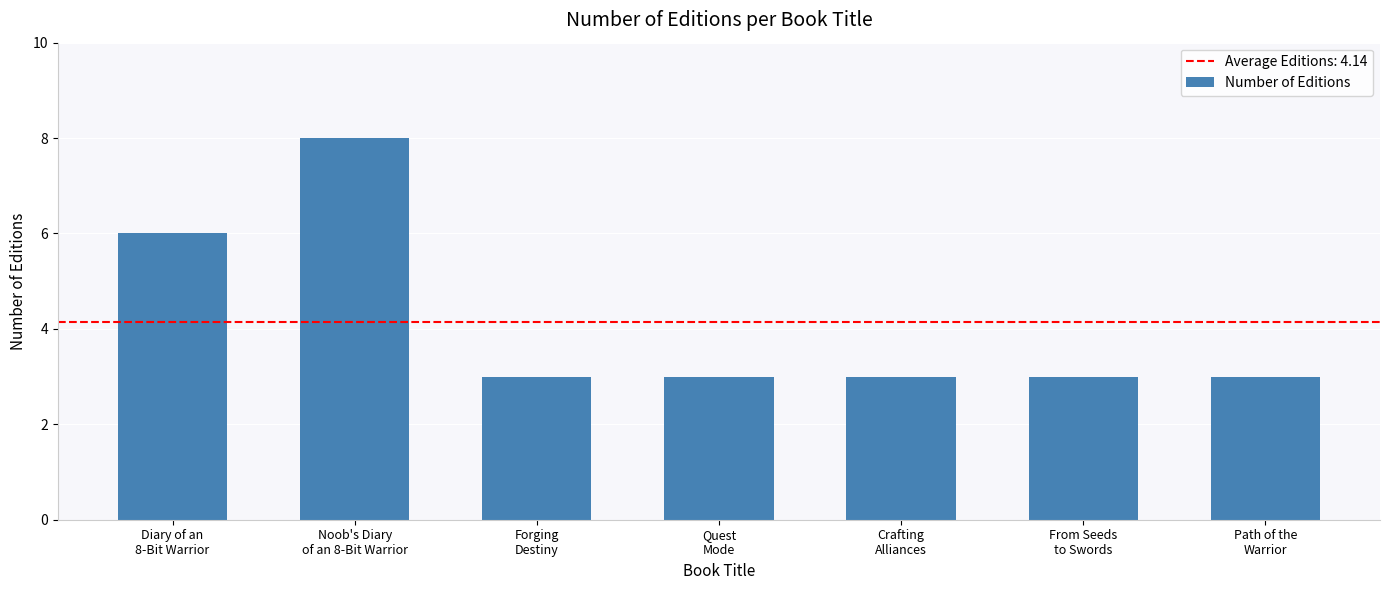

What is the greatest value displayed?

8